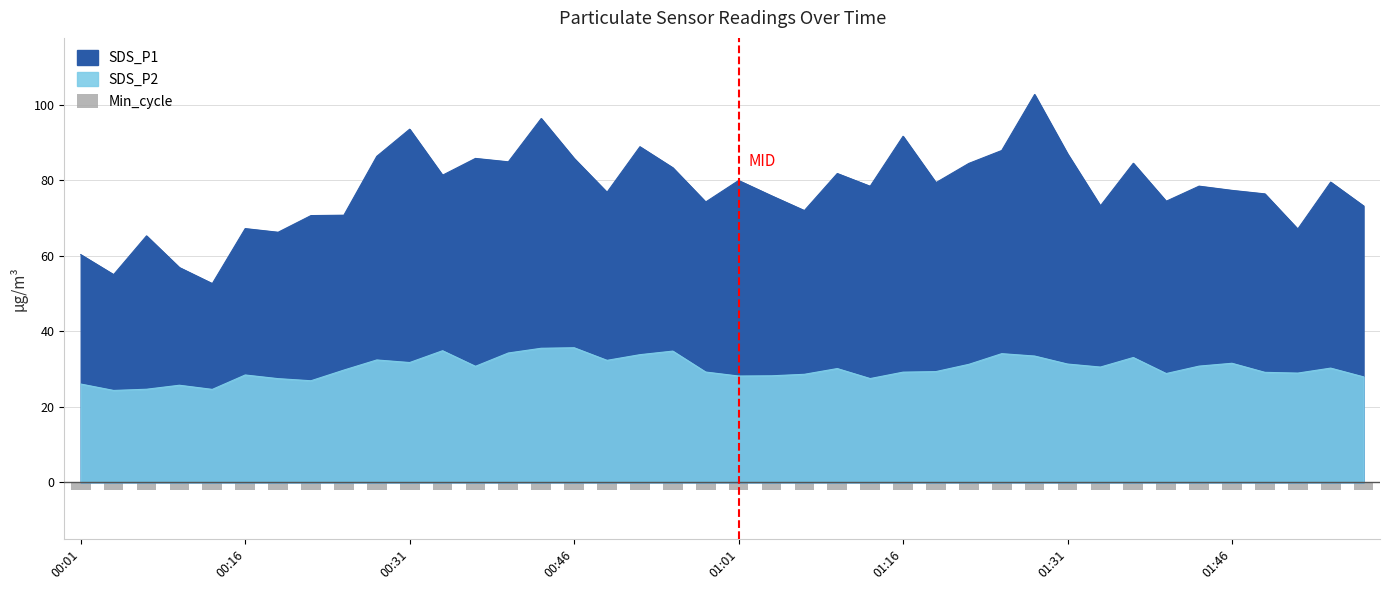

What position from the left is 01:52?

38